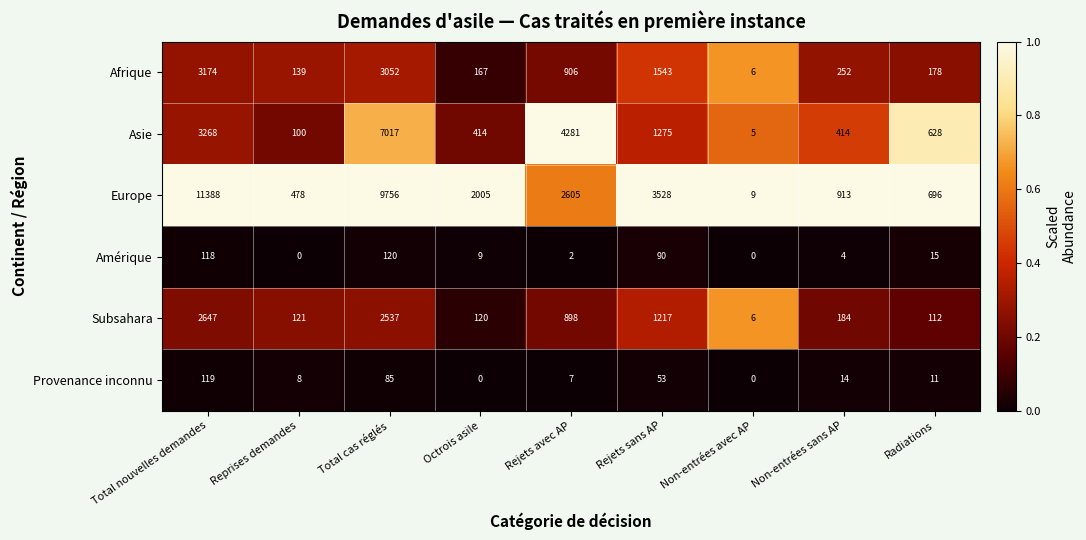

At which label is Europe closest to 5698?

Rejets sans AP